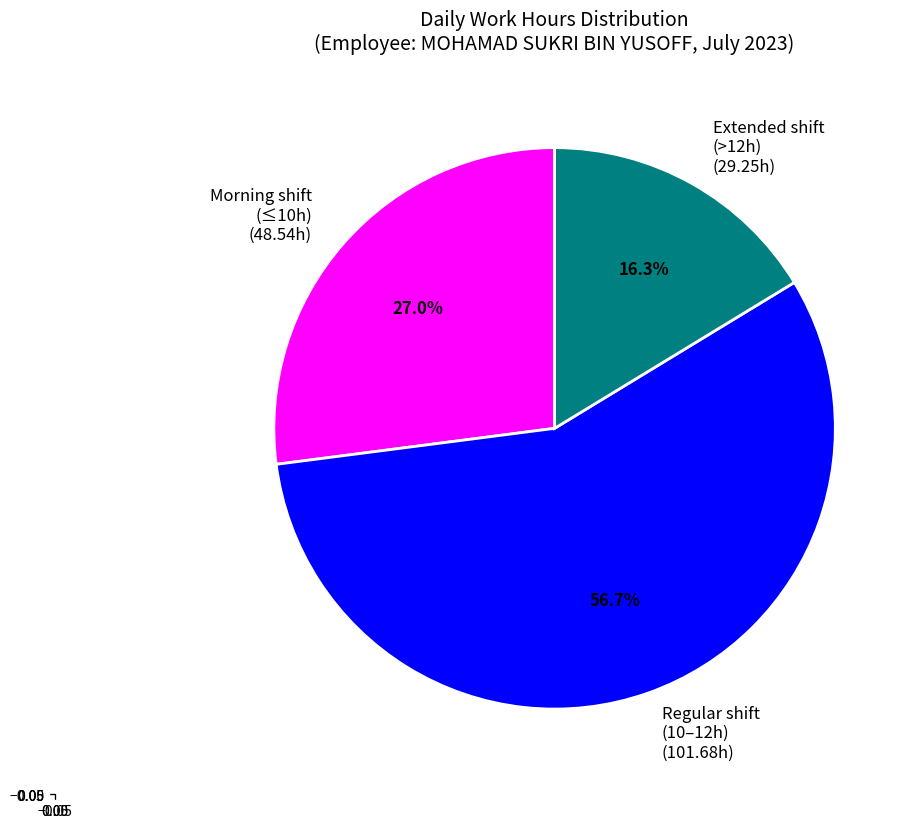

What is the largest slice in the pie chart?

Regular shift (10–12h) (101.68h)